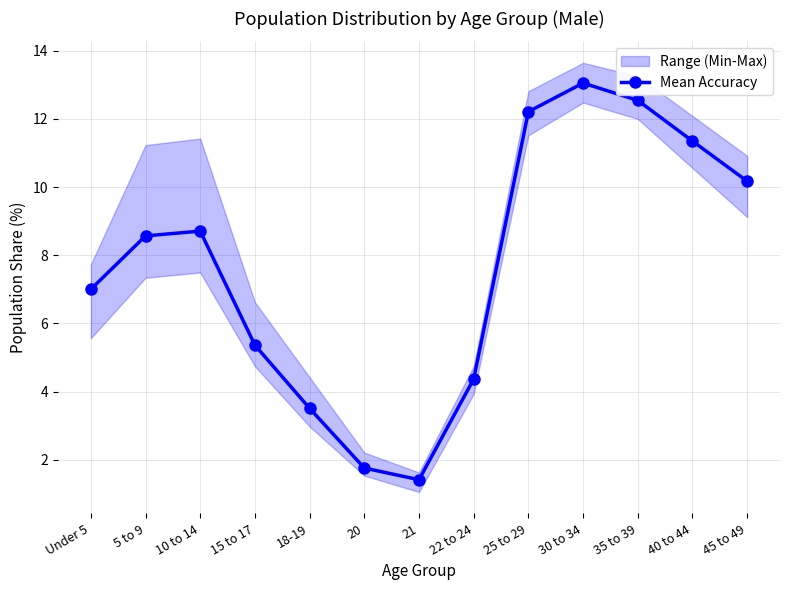

Rank the categories by value from highest to lowest.

30 to 34, 35 to 39, 25 to 29, 40 to 44, 45 to 49, 10 to 14, 5 to 9, Under 5, 15 to 17, 22 to 24, 18-19, 20, 21